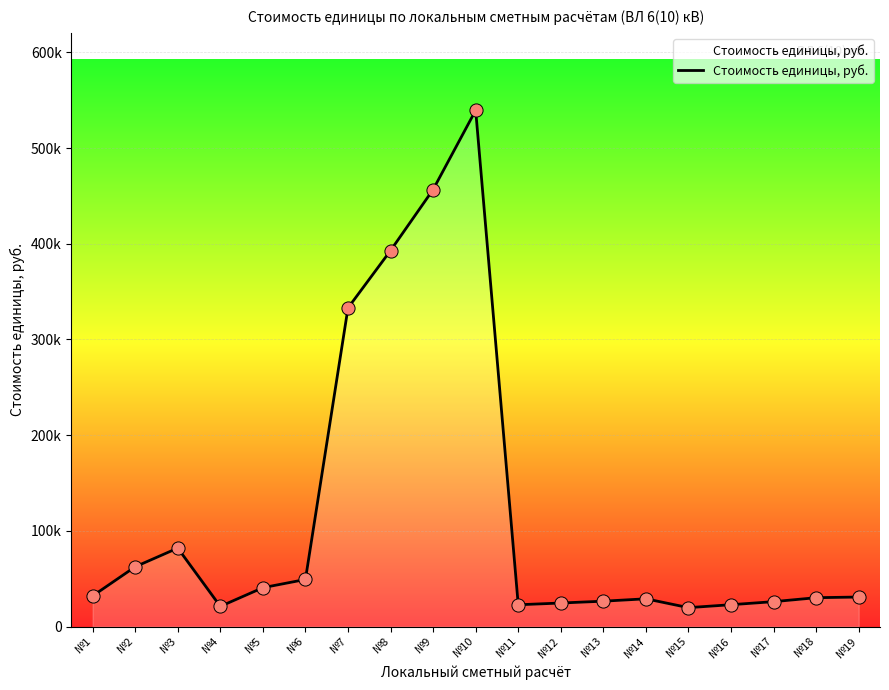

What is the change in value from №4 to №16?

+1768